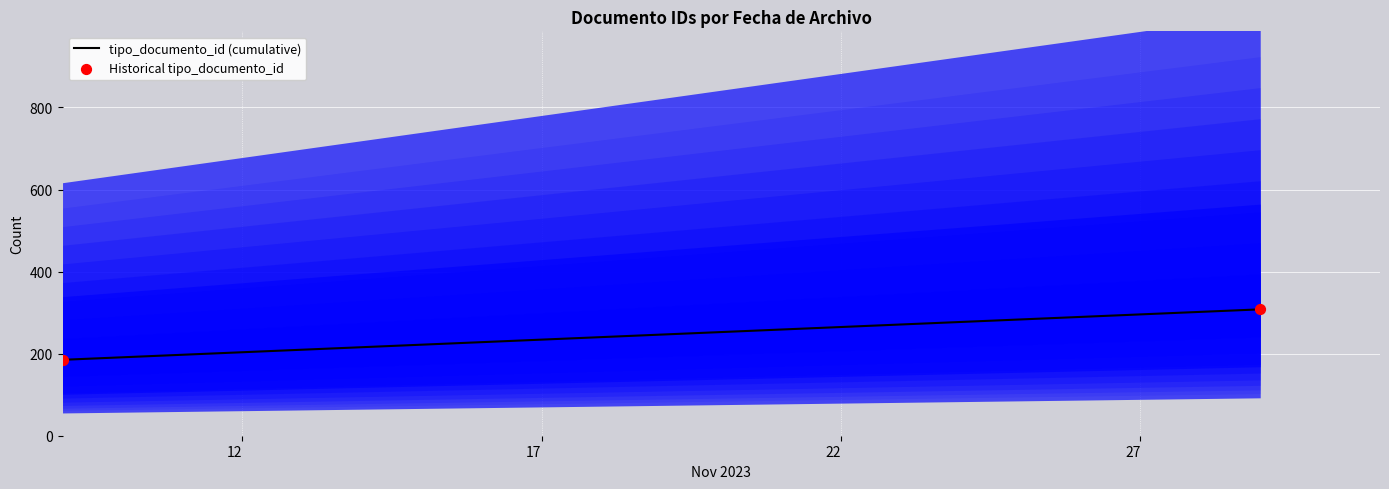

What is the range of X values (max minus min)?

20